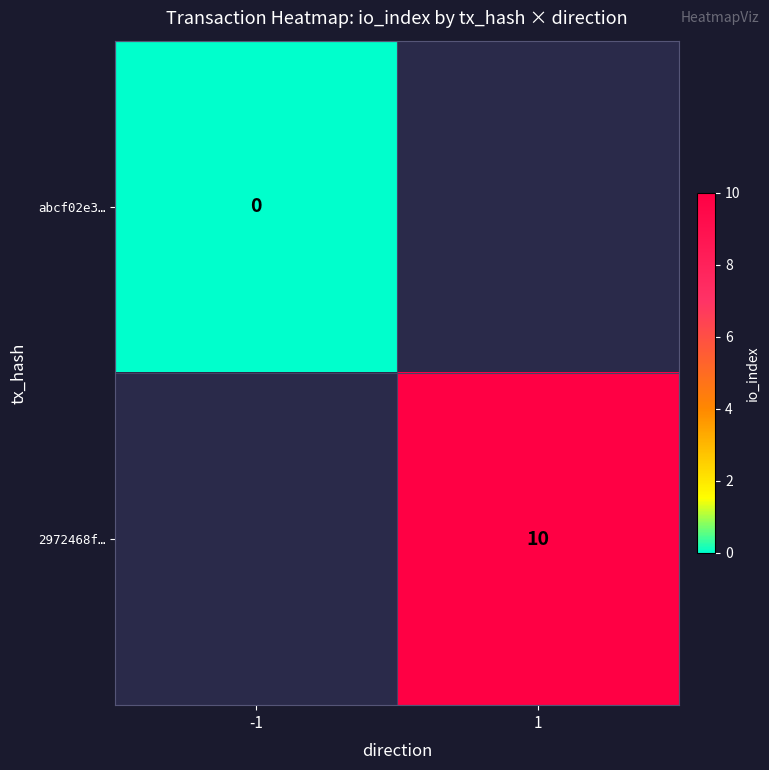

The value of 2972468f… at 1 is 16. True or false?

False